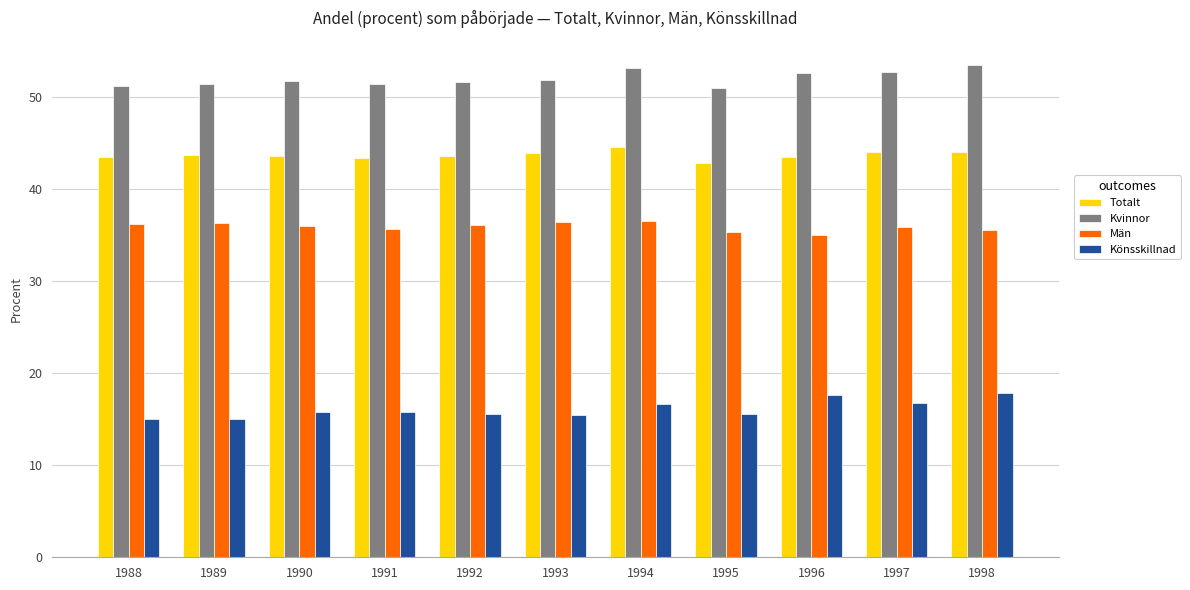

What is the highest value of the Totalt series?

44.6